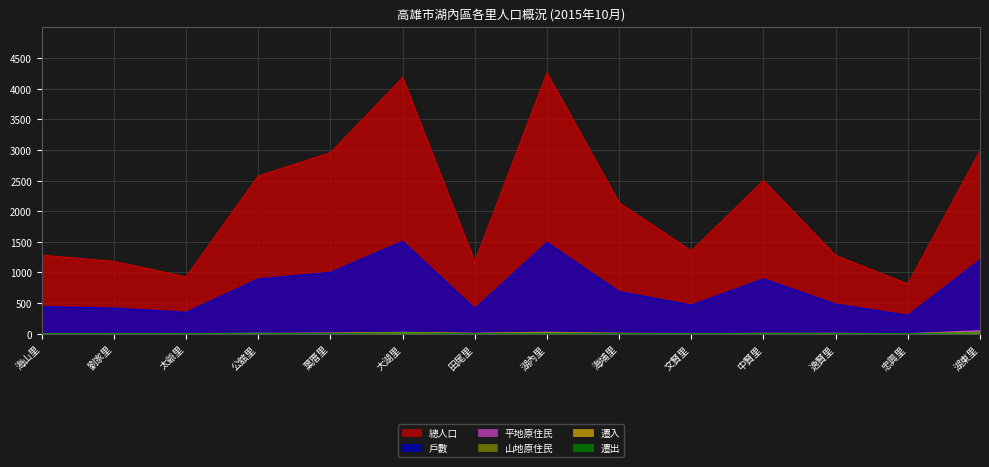

At which label is 山地原住民 closest to 12?

湖內里